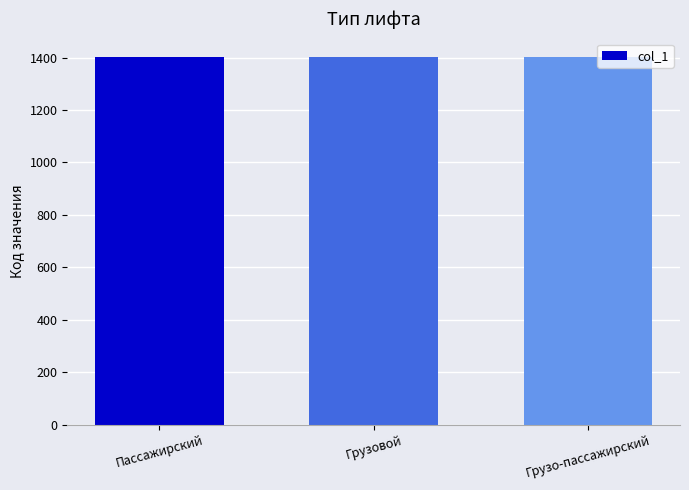

Read the value at Грузовой.

1402